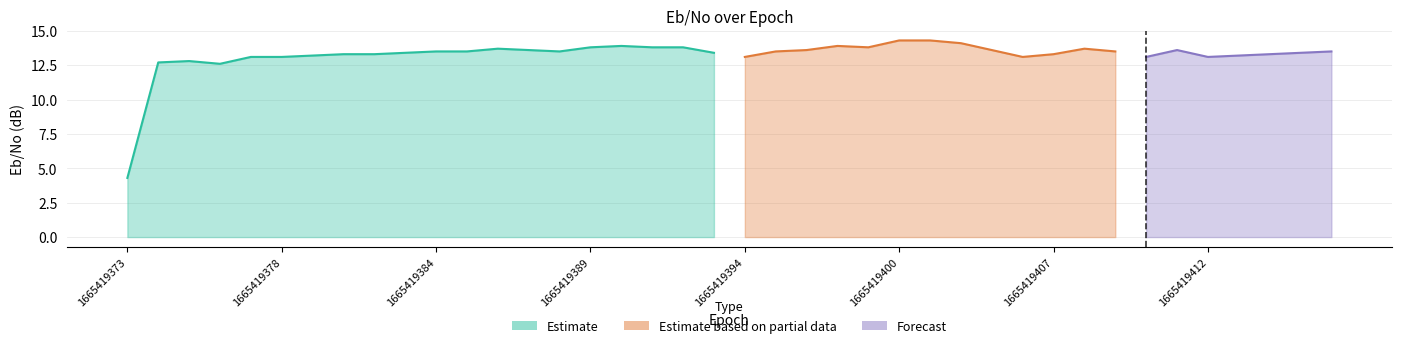

Rank the categories by value from lowest to highest.

1665419373, 1665419376, 1665419374, 1665419375, 1665419377, 1665419378, 1665419394, 1665419405, 1665419410, 1665419412, 1665419379, 1665419413, 1665419380, 1665419381, 1665419407, 1665419414, 1665419383, 1665419393, 1665419415, 1665419384, 1665419385, 1665419388, 1665419395, 1665419409, 1665419416, 1665419387, 1665419396, 1665419404, 1665419411, 1665419386, 1665419408, 1665419389, 1665419391, 1665419392, 1665419398, 1665419390, 1665419397, 1665419402, 1665419400, 1665419401